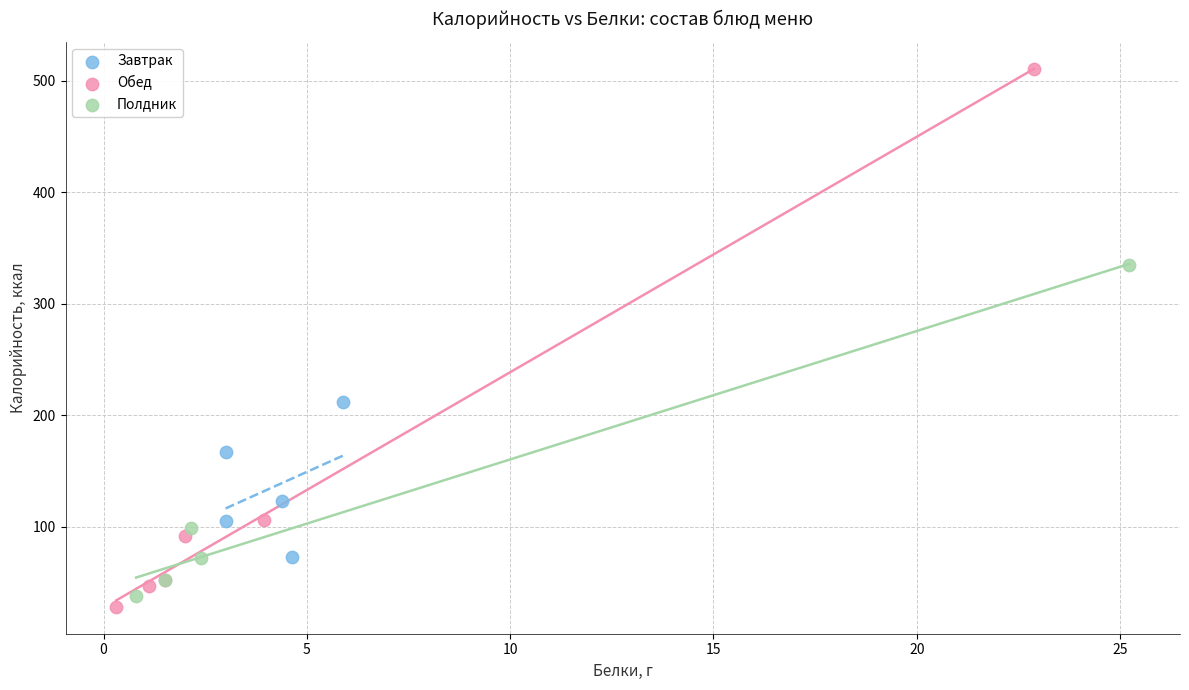

Which series contains the highest Y value?

Обед